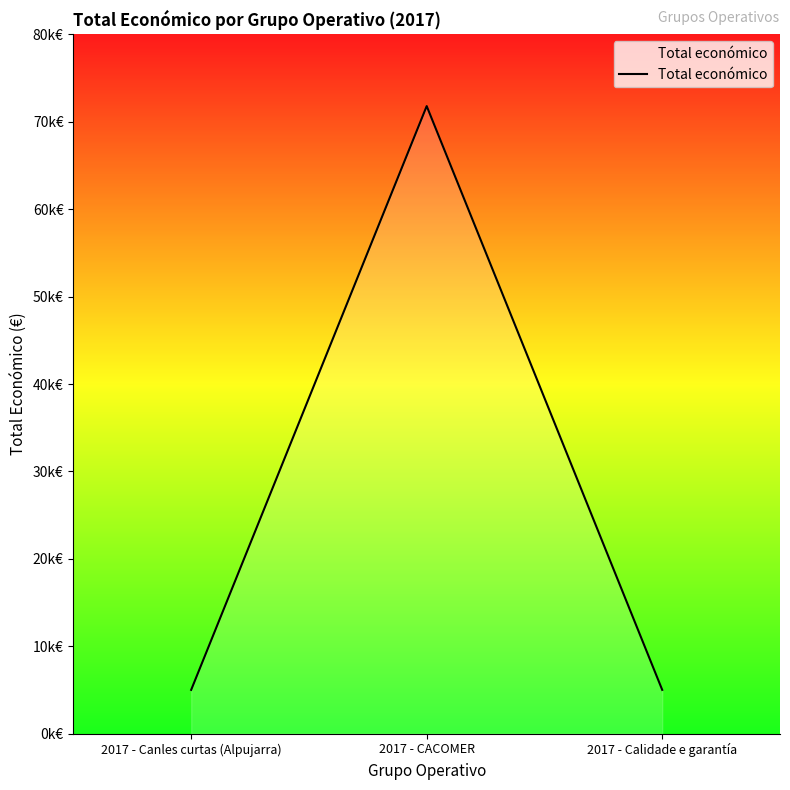

What is the approximate value at 2017 - Canles curtas (Alpujarra), to the nearest 10?

5000